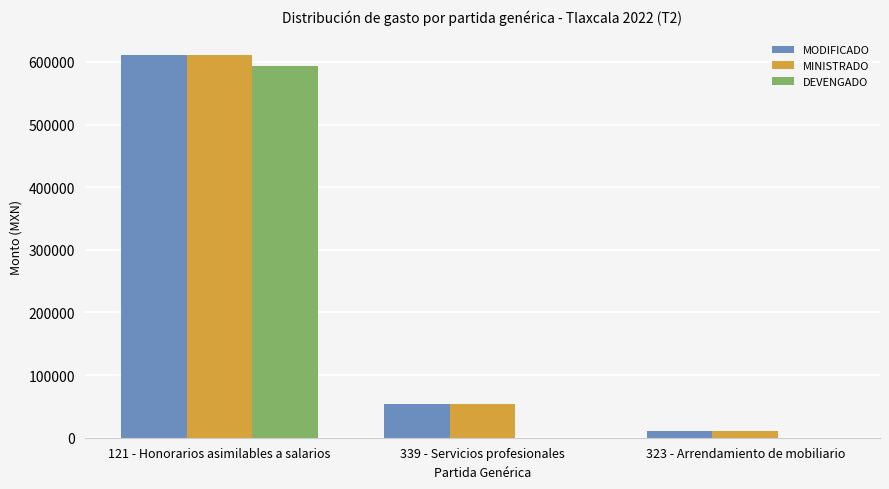

The value of DEVENGADO at 339 - Servicios profesionales is 289146.2. True or false?

False